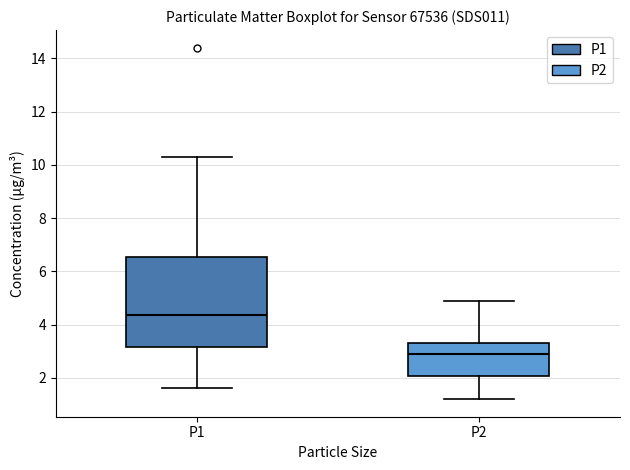

Reading left to right, transcribe this box plot: for each box, give where its median line is, the range the box spans, and where its two whiskers end, as read against the y-axis. The values are not printed on the chart, so give them approximately, as read against the axis.

P1: median 4.4, box 3.2 to 6.6, whiskers 1.6 to 10.4
P2: median 3.0, box 2.0 to 3.4, whiskers 1.2 to 5.0